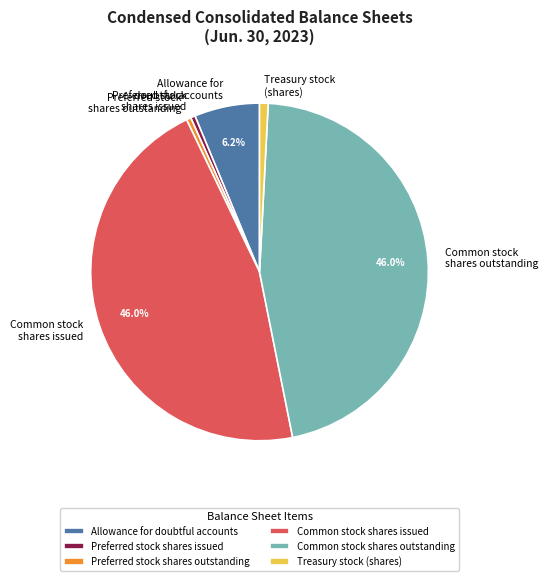

Between Treasury stock (shares) and Allowance for doubtful accounts, which is larger?

Allowance for doubtful accounts